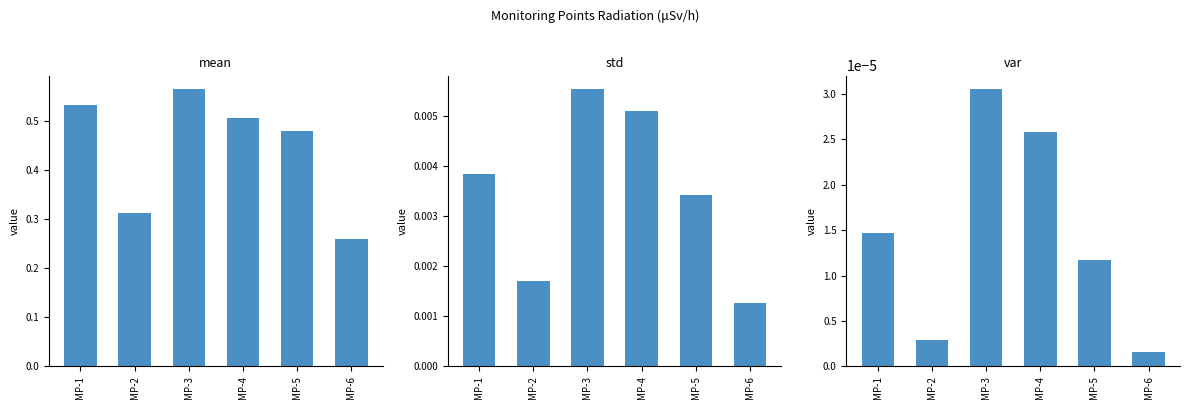

How many mean values are between 0 and 1?

6